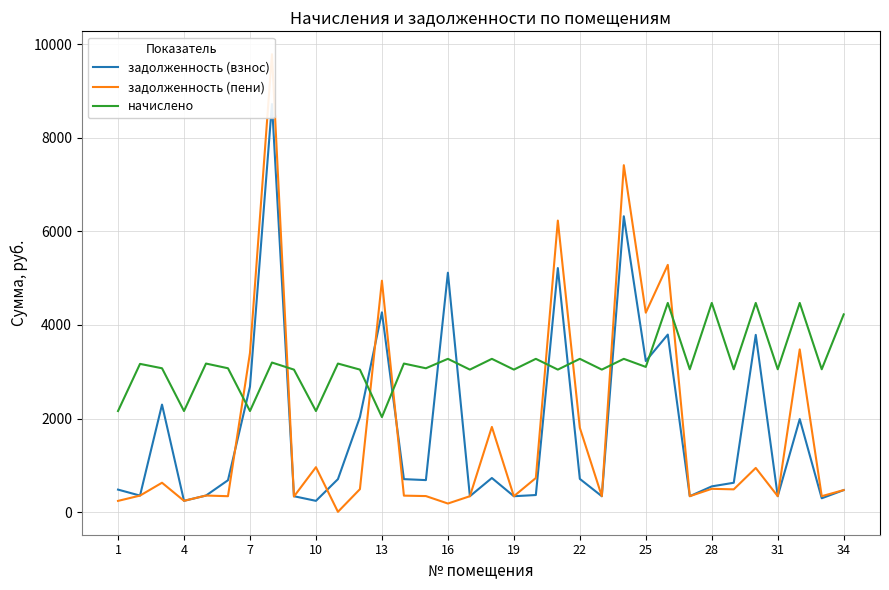

How many data points does each series have?

34